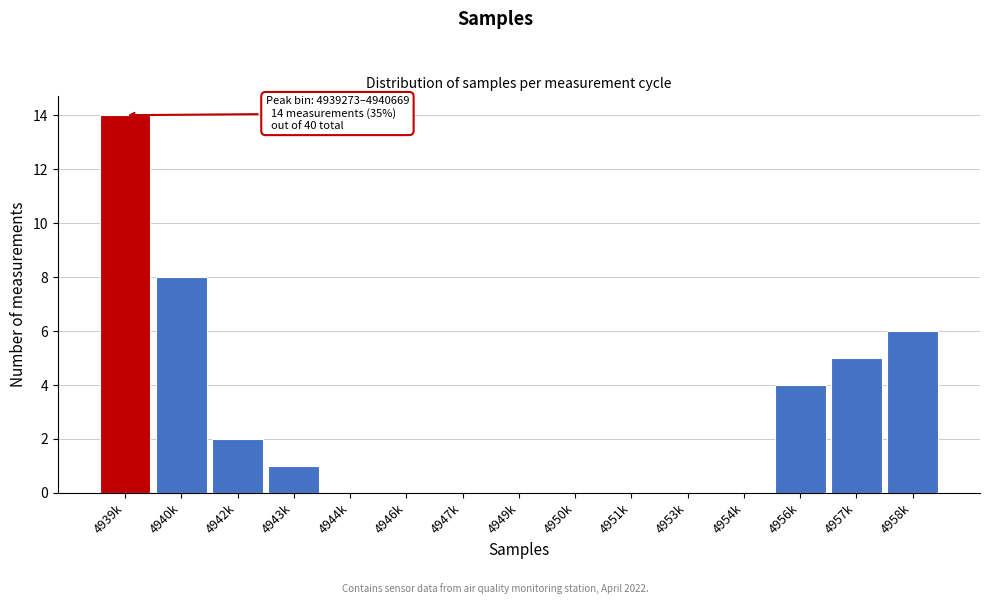

Reading left to right, what are all the values shown in this chart?

4939k=14	4940k=8	4942k=2	4943k=1	4944k=0	4946k=0	4947k=0	4949k=0	4950k=0	4951k=0	4953k=0	4954k=0	4956k=4	4957k=5	4958k=6